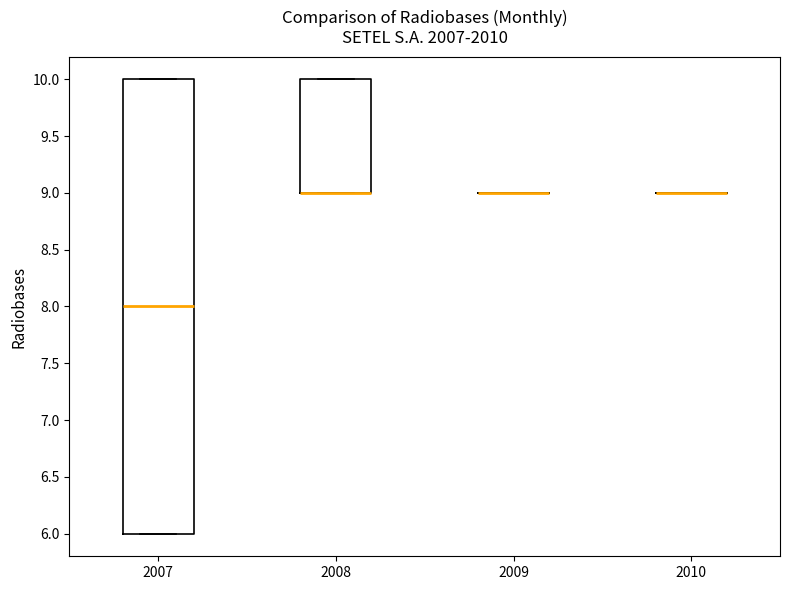

Comparing the boxes themselves (not the whiskers), which one is the tallest?

2007